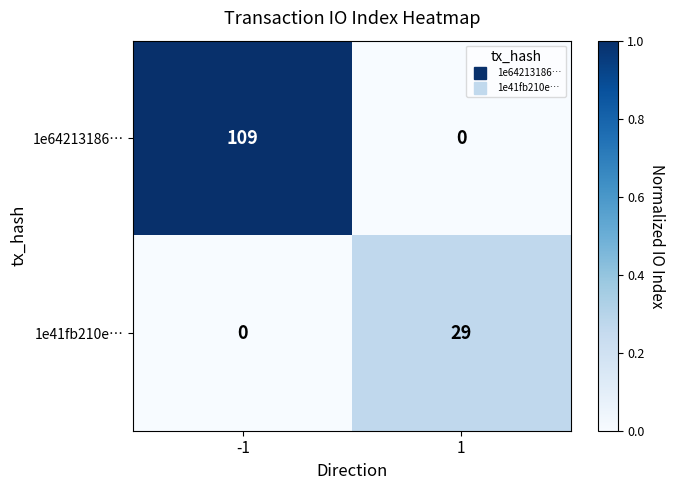

Reading left to right, list all the values displayed in this chart.

1e64213186…: -1=109	1=0
1e41fb210e…: -1=0	1=29